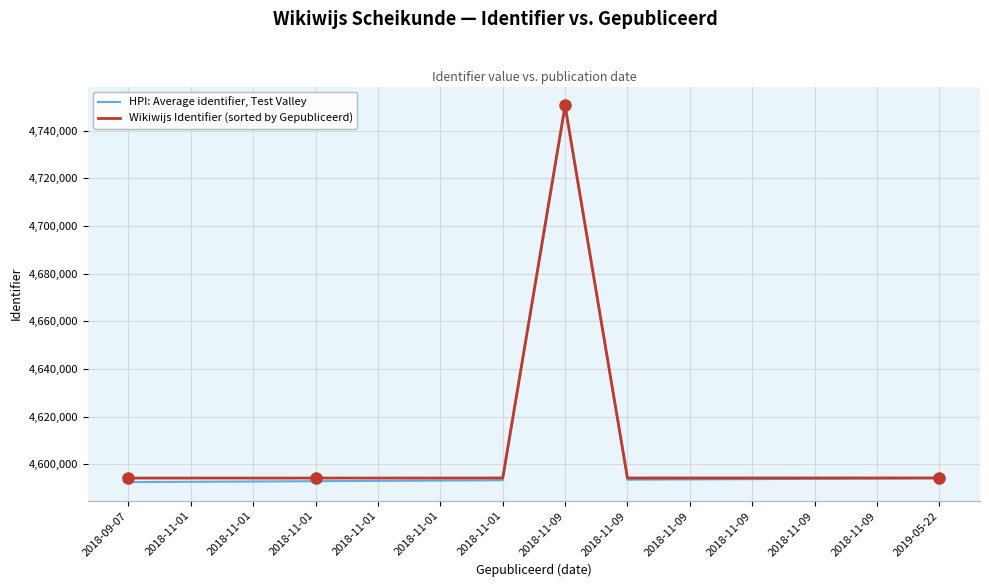

Between 2018-11-01 and 2018-11-01, which series saw the biggest shift?

HPI: Average identifier, Test Valley